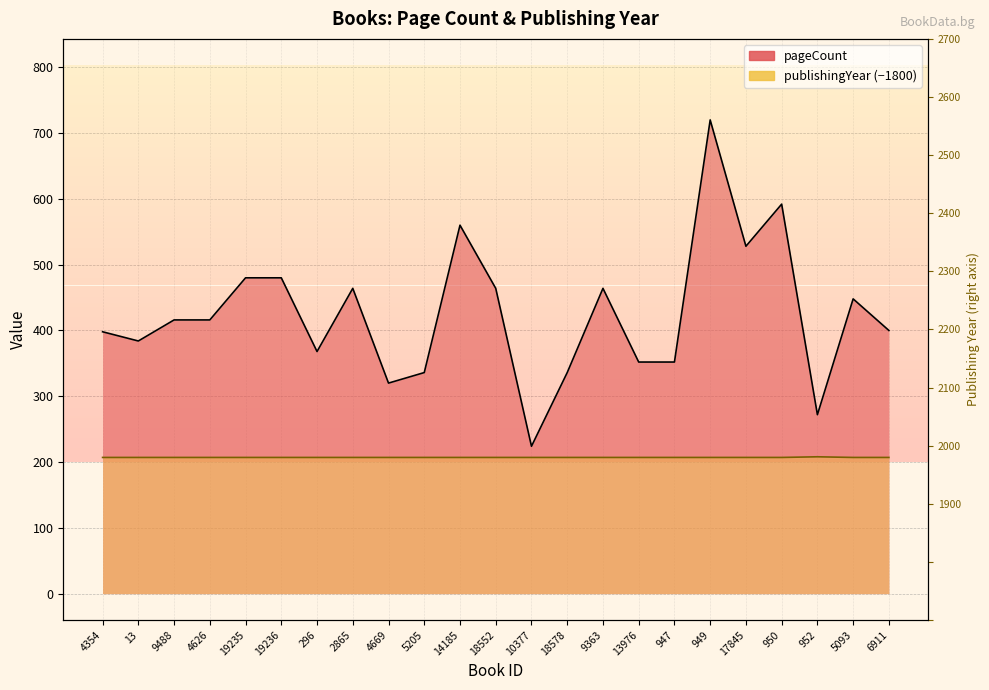

Reading left to right, transcribe all the data shown in this chart.

pageCount: 4354=398	13=384	9488=416	4626=416	19235=480	19236=480	296=368	2865=464	4669=320	5205=336	14185=560	18552=464	10377=224	18578=336	9363=464	13976=352	947=352	949=720	17845=528	950=592	952=272	5093=448	6911=400
publishingYear: 4354=207	13=207	9488=207	4626=207	19235=207	19236=207	296=207	2865=207	4669=207	5205=207	14185=207	18552=207	10377=207	18578=207	9363=207	13976=207	947=207	949=207	17845=207	950=207	952=208	5093=207	6911=207